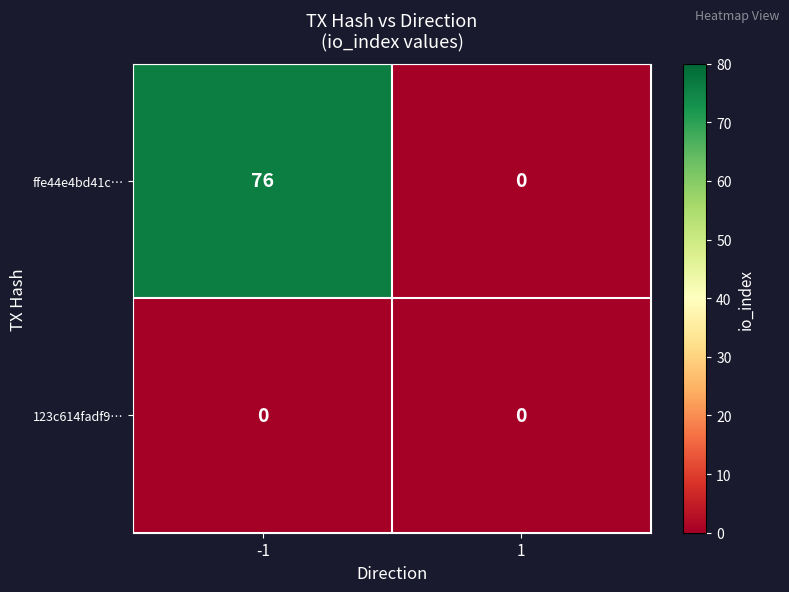

The ffe44e4bd41c… series shows 0 at 1. True or false?

True